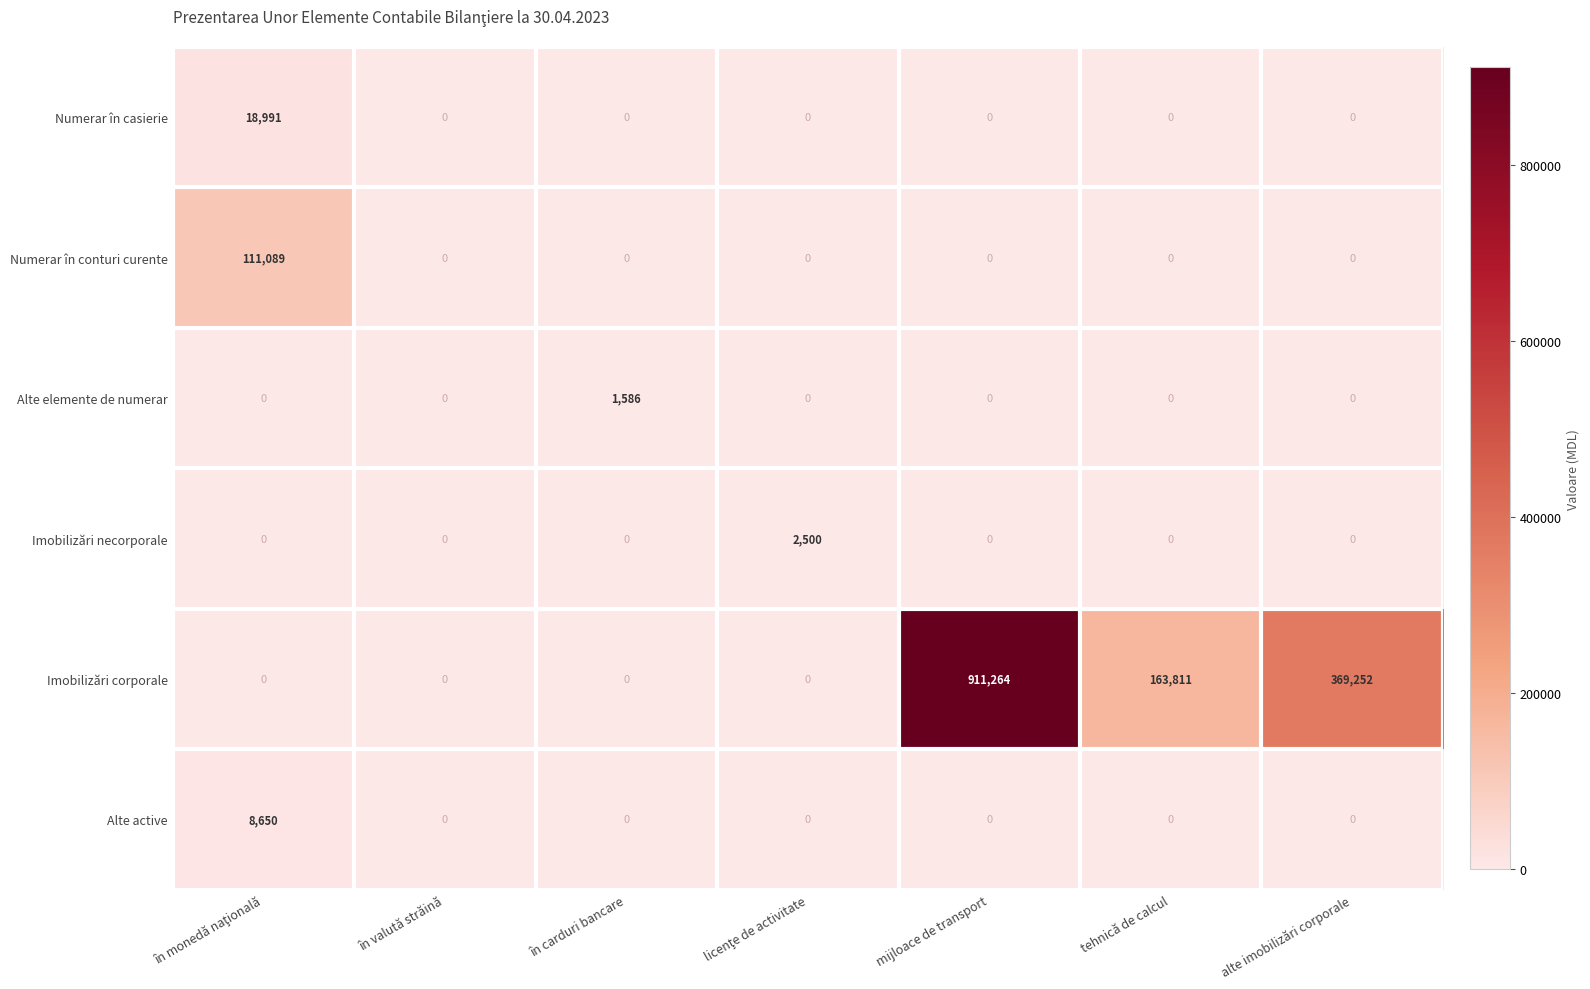

The Imobilizări necorporale series shows 950 at în valută străină. True or false?

False